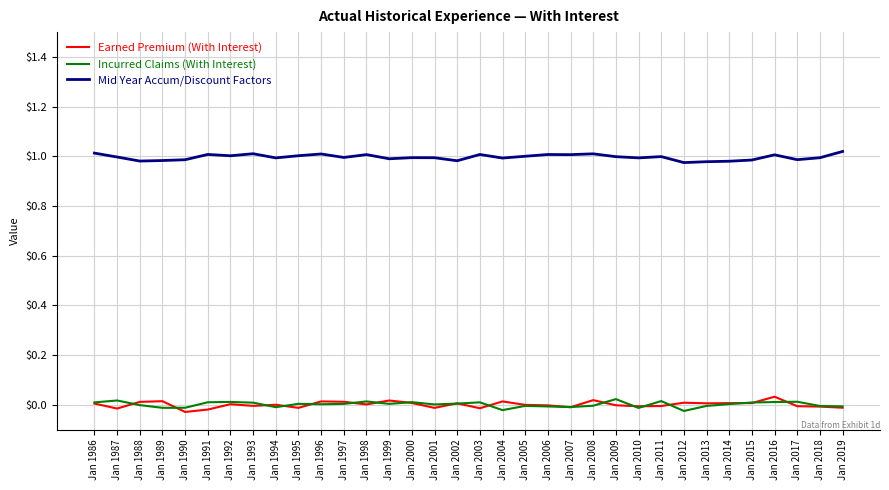

Which series has the largest total across all categories?

Mid Year Accum/Discount Factors